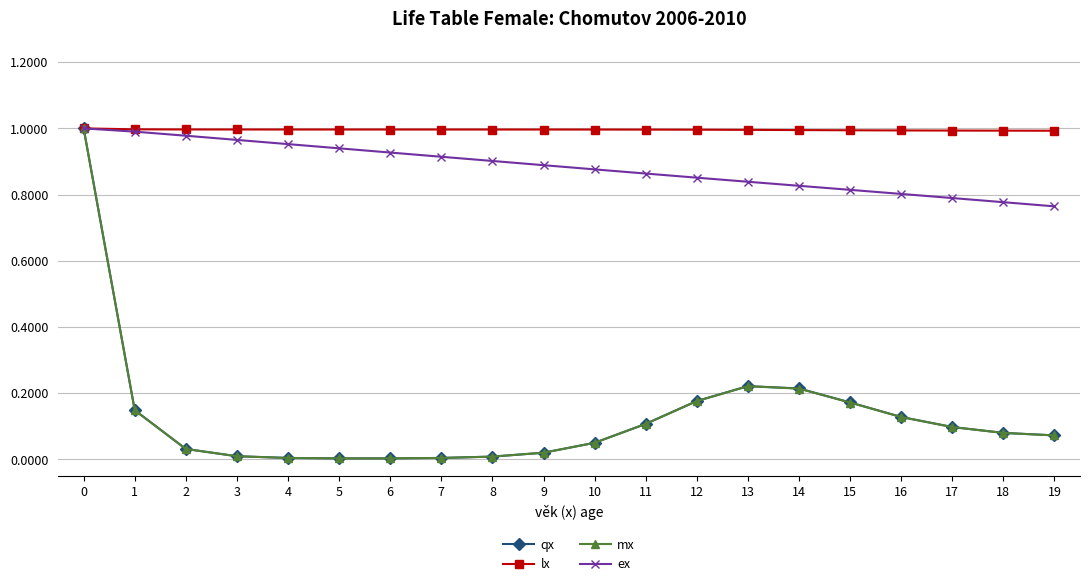

Which series has the largest range (max minus min)?

mx